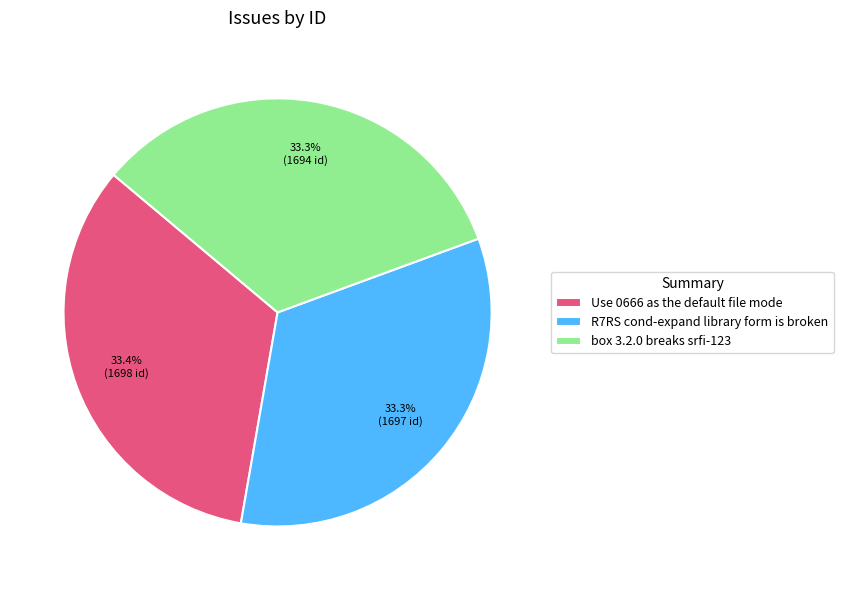

Combined, what portion of the pie is box 3.2.0 breaks srfi-123 and Use 0666 as the default file mode?

66.7%